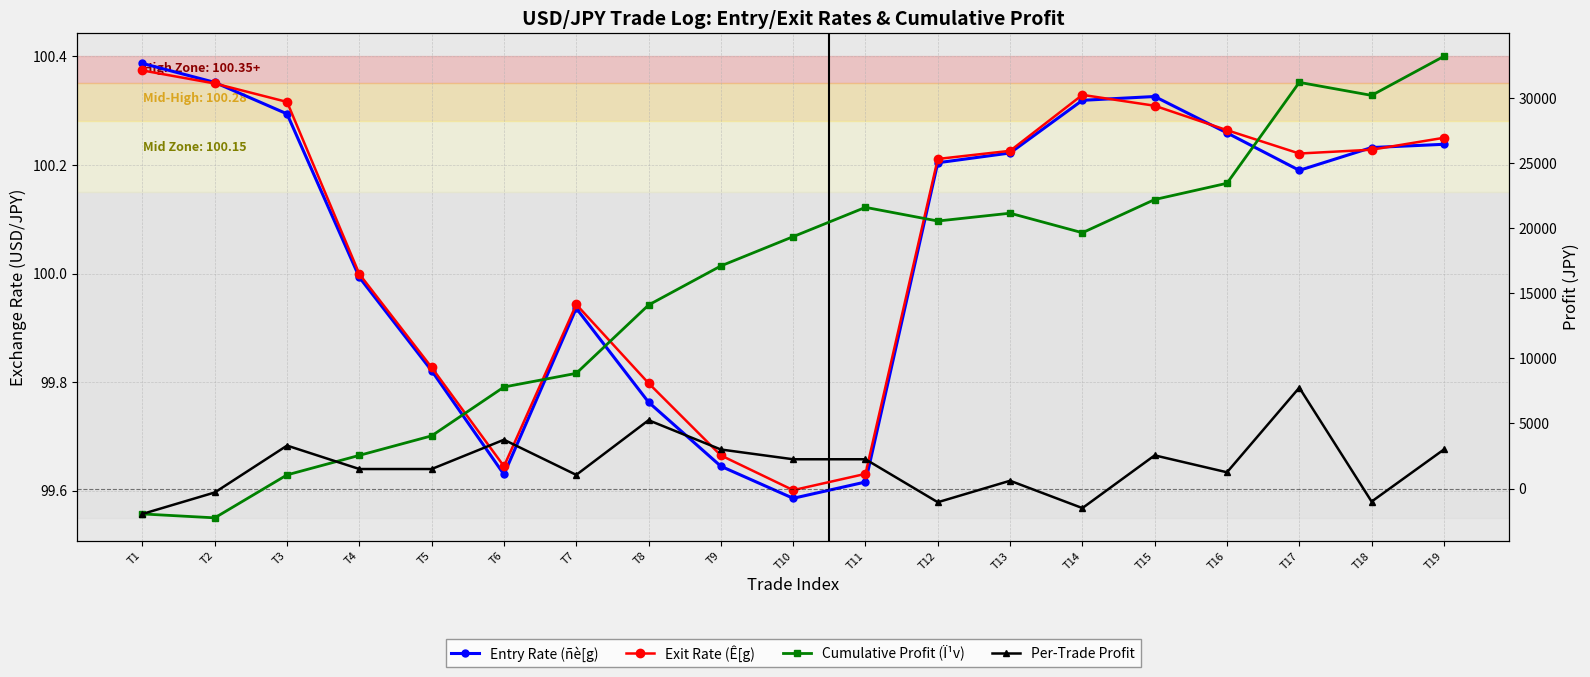

Rank the series at T8 from highest to lowest value.

Cumulative Profit (Ï¹v), Per-Trade Profit, Exit Rate (Ê[g), Entry Rate (ñè[g)